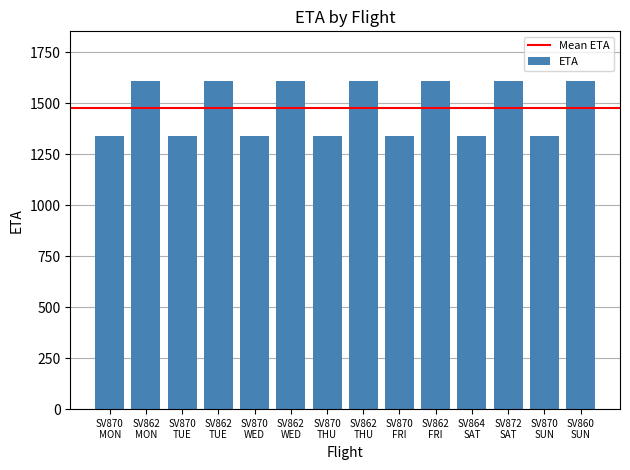

What is the greatest value displayed?

1610